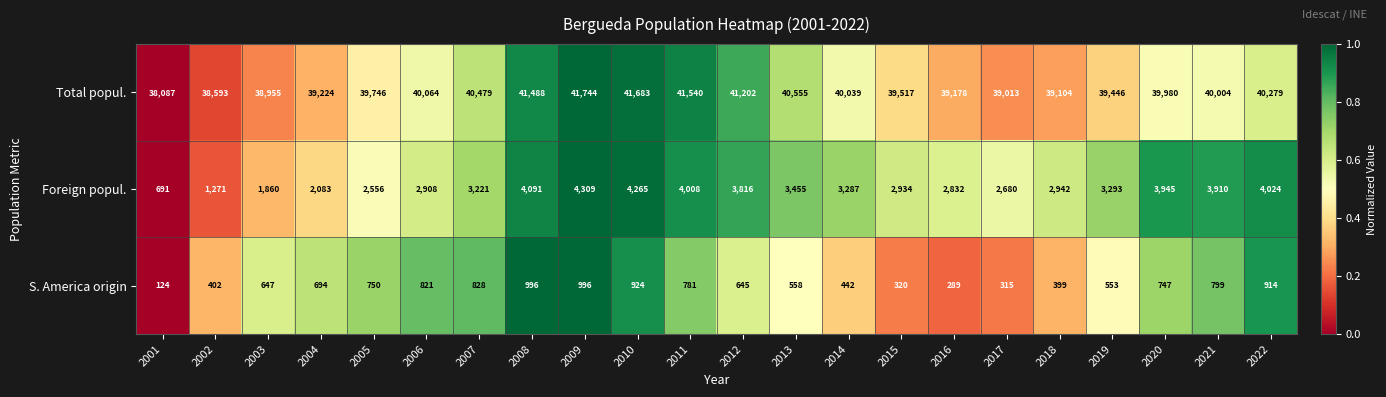

Which label corresponds to the largest value in the chart?

2009